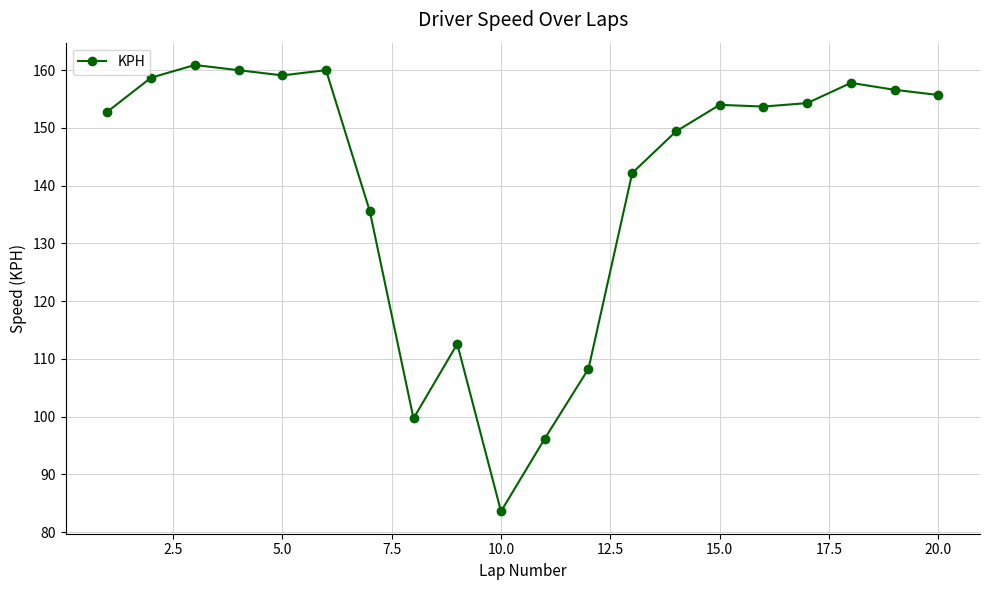

How many lines are shown in the chart?

1